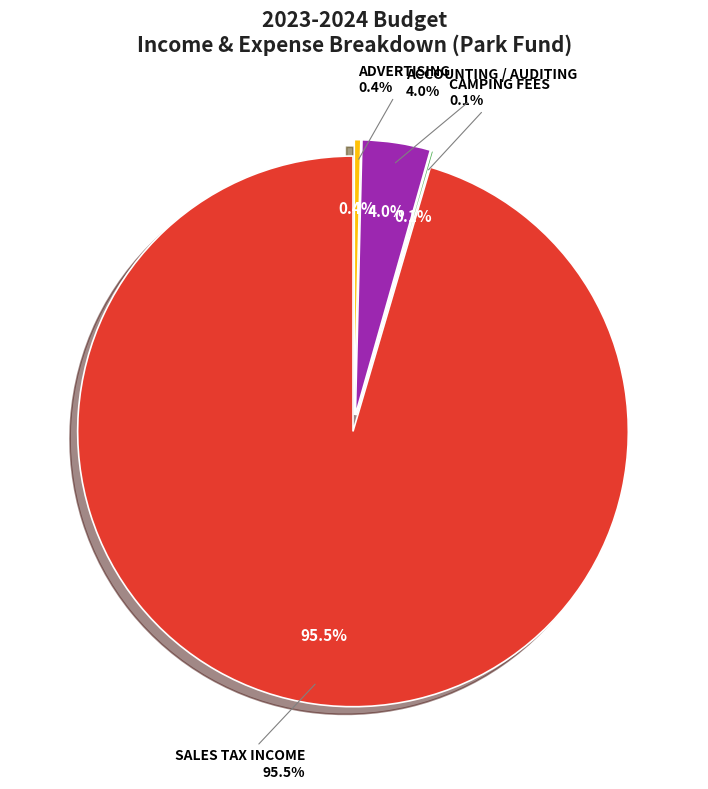

Which category has the biggest portion of the pie?

SALES TAX INCOME